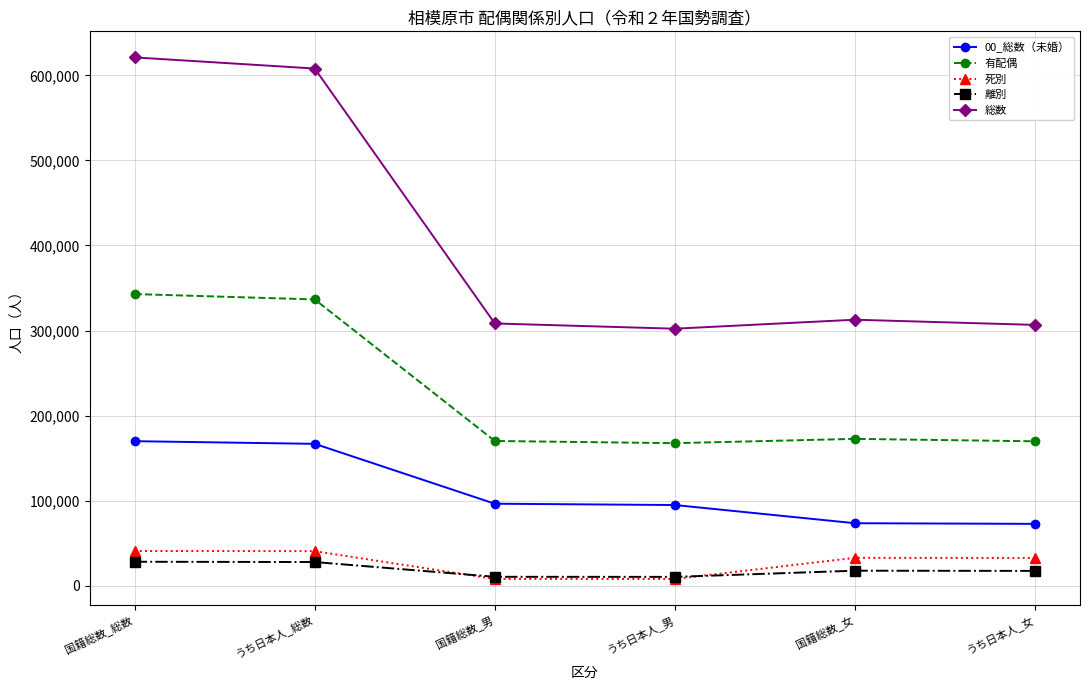

True or false: 有配偶 has a value of 342874 at 国籍総数_総数.

True